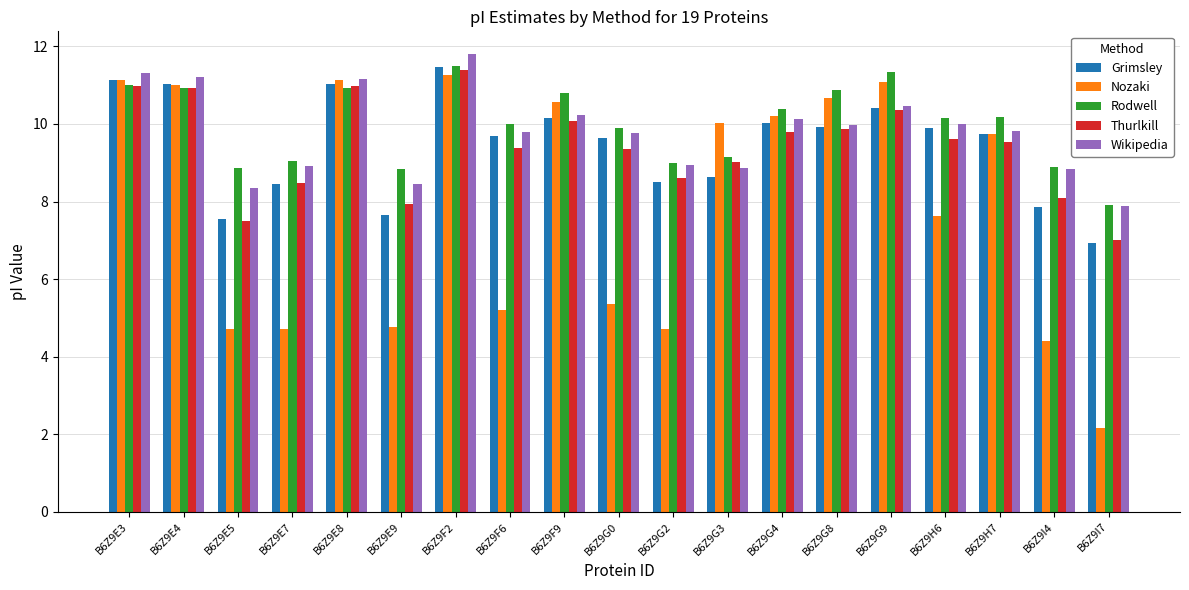

At which label does Rodwell first exceed 10?

B6Z9E3